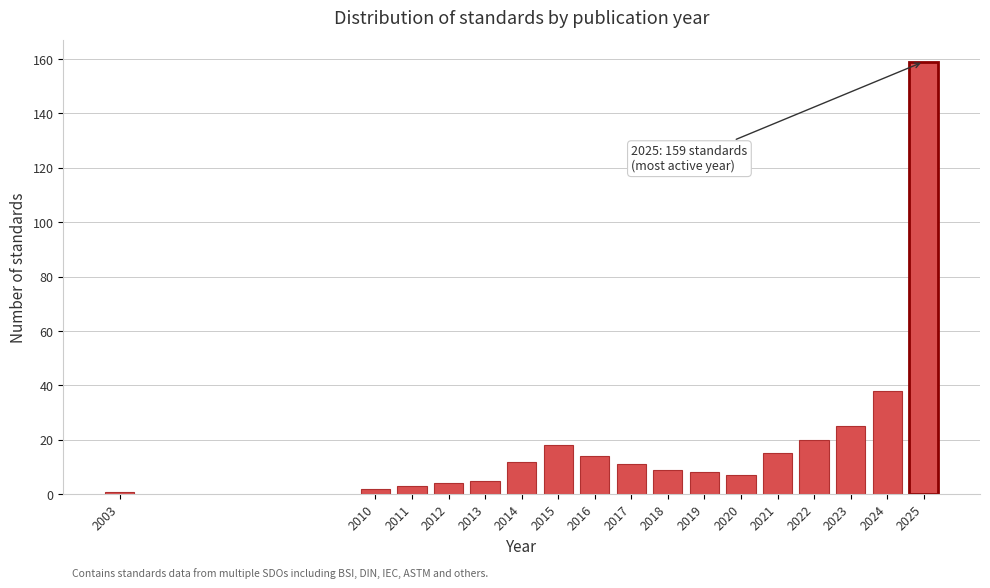

Reading right to left, transcribe all the data shown in this chart.

159	38	25	20	15	7	8	9	11	14	18	12	5	4	3	2	1